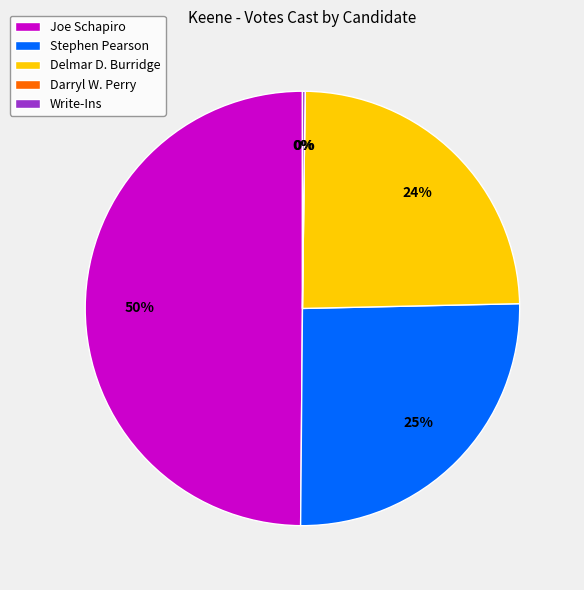

Approximately how many times larger is the value at Delmar D. Burridge compared to Stephen Pearson?

1.0